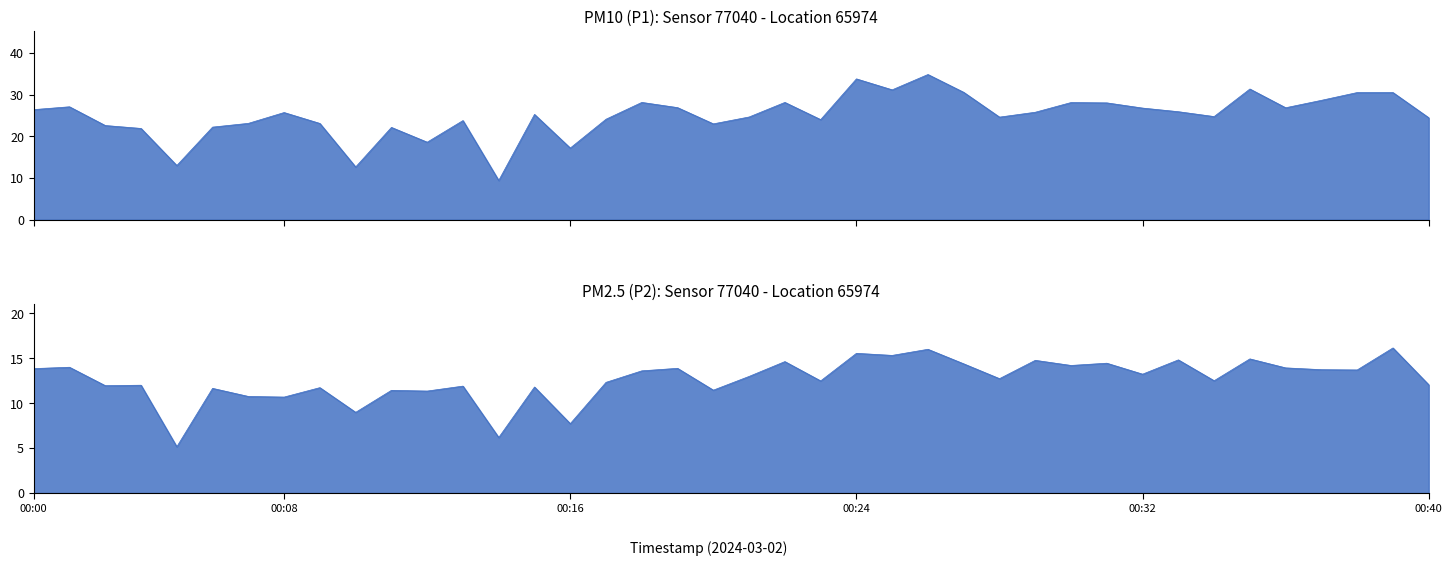

At which category is the sum across all series the highest?

25